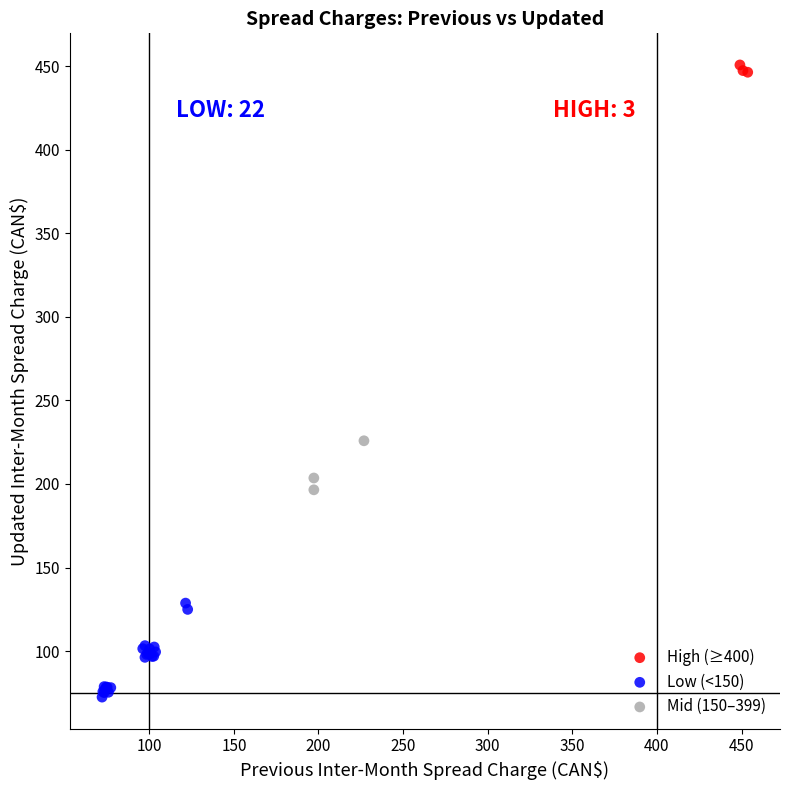

Which series contains the lowest Y value?

Low (<150)